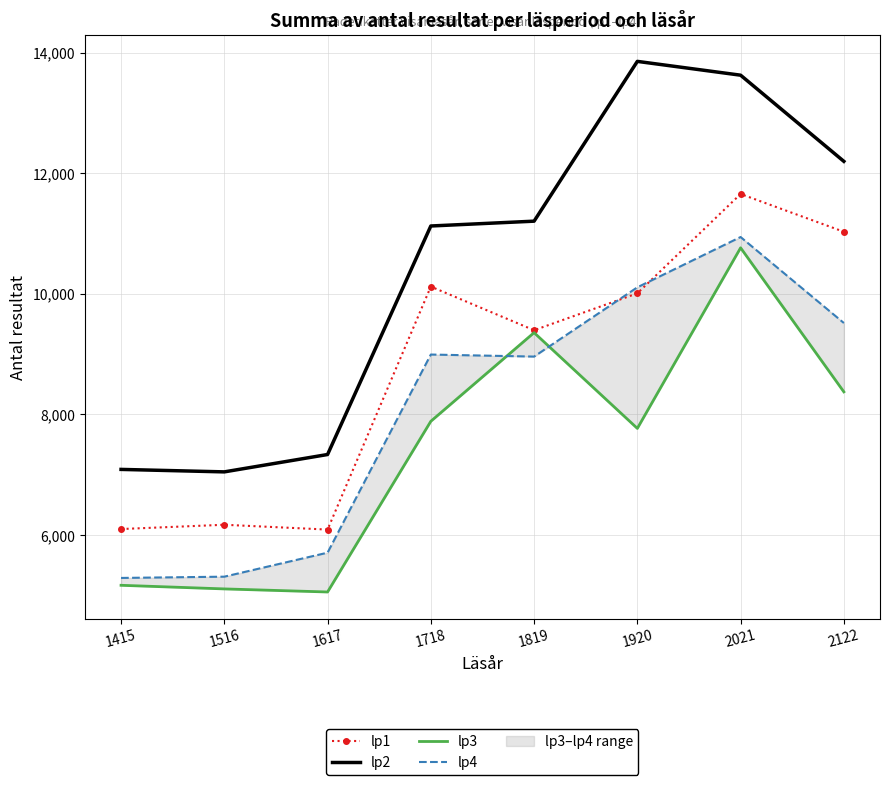

How many distinct data groups are displayed?

4